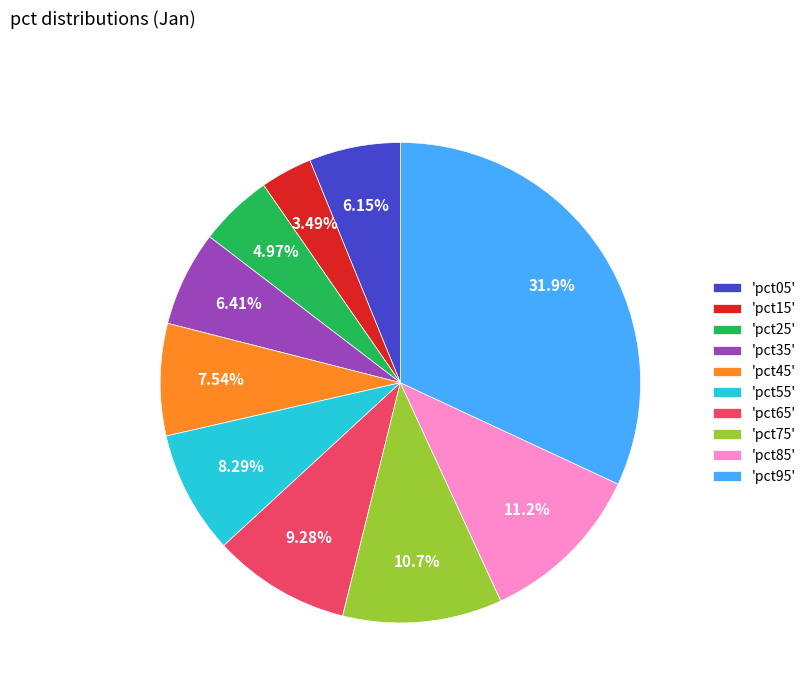

Which category has the biggest portion of the pie?

'pct95'